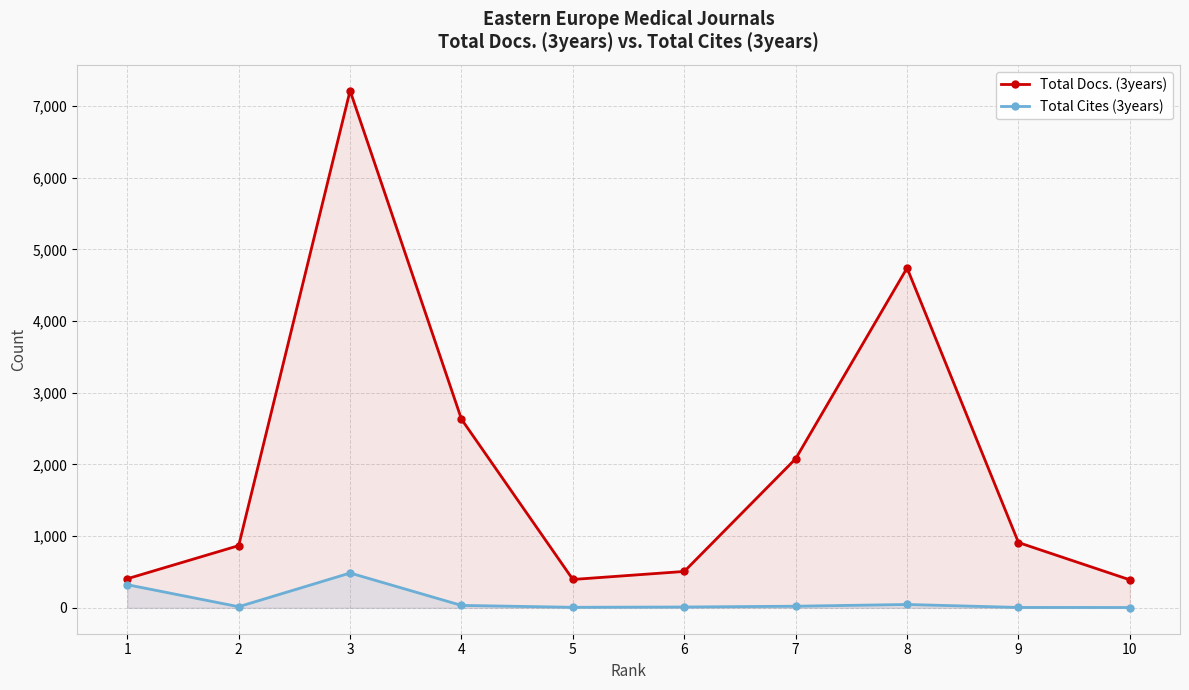

True or false: Total Docs. (3years) and Total Cites (3years) cross at least once.

False